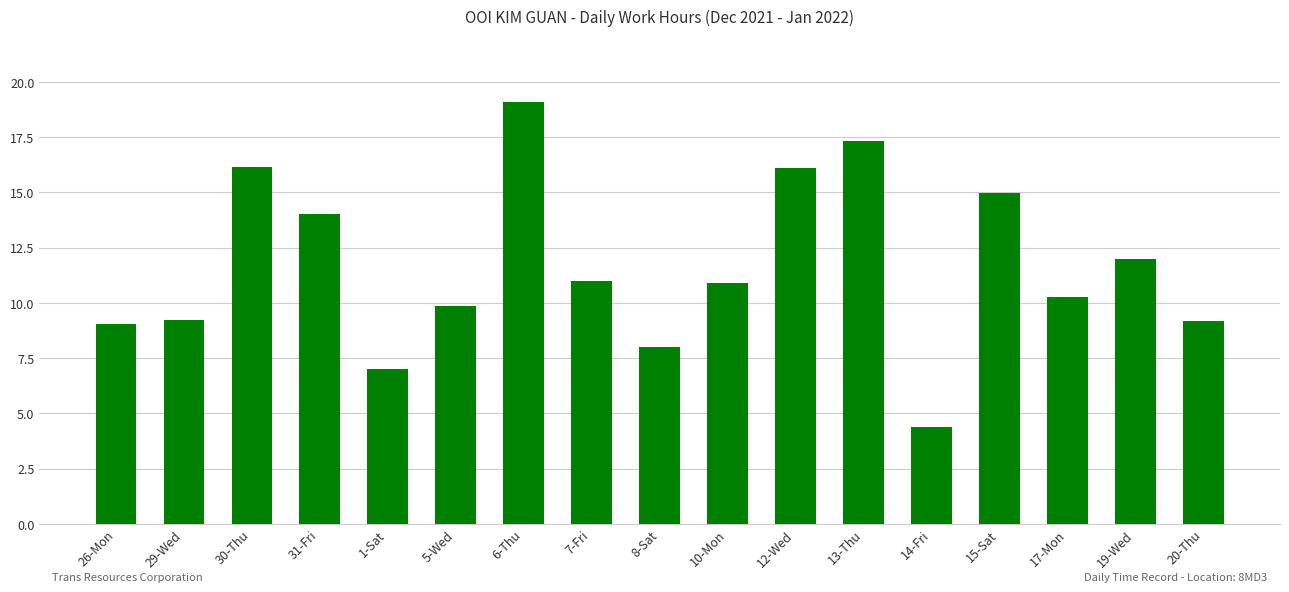

At which label does the data first exceed 10?

30-Thu